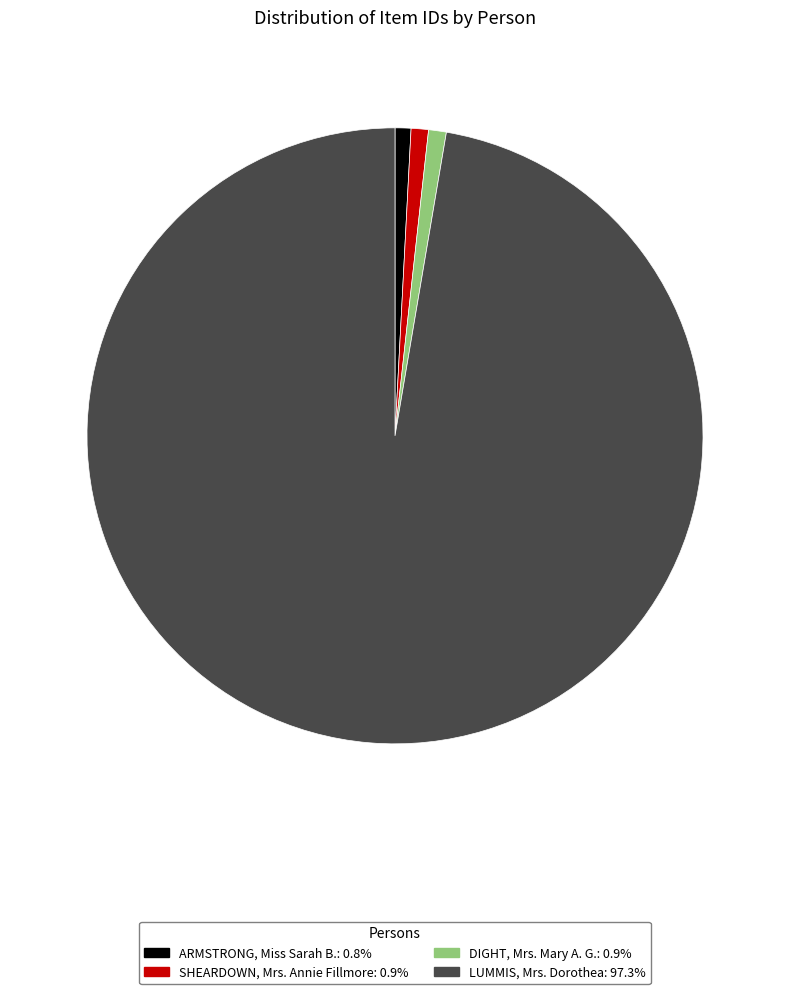

Does DIGHT, Mrs. Mary A. G. represent more than half of the total?

No